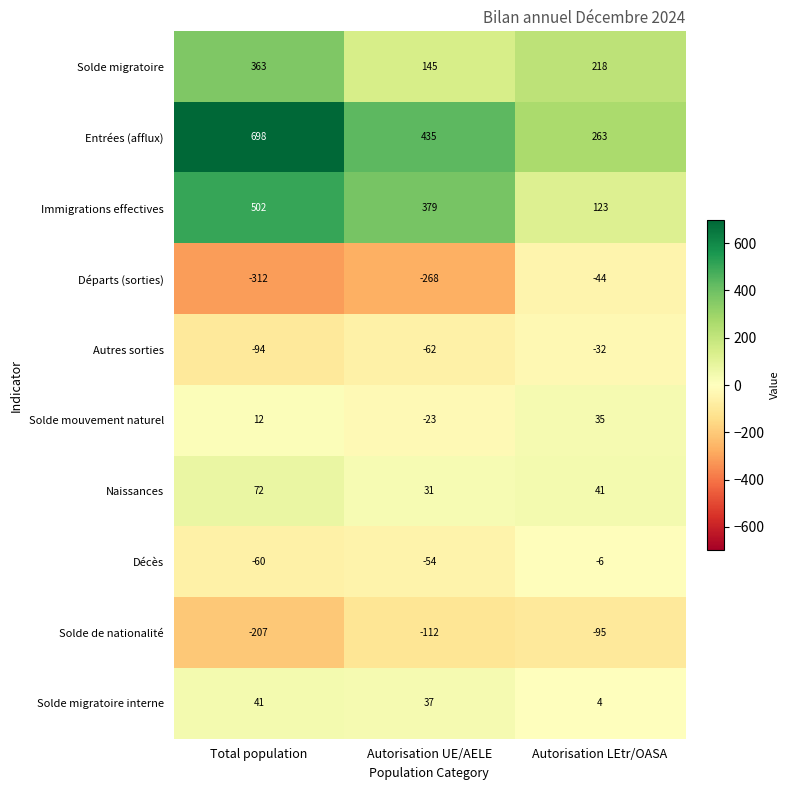

Reading left to right, list all the values displayed in this chart.

Solde migratoire: Total population=363	Autorisation UE/AELE=145	Autorisation LEtr/OASA=218
Entrées (afflux): Total population=698	Autorisation UE/AELE=435	Autorisation LEtr/OASA=263
Immigrations effectives: Total population=502	Autorisation UE/AELE=379	Autorisation LEtr/OASA=123
Départs (sorties): Total population=-312	Autorisation UE/AELE=-268	Autorisation LEtr/OASA=-44
Autres sorties: Total population=-94	Autorisation UE/AELE=-62	Autorisation LEtr/OASA=-32
Solde mouvement naturel: Total population=12	Autorisation UE/AELE=-23	Autorisation LEtr/OASA=35
Naissances: Total population=72	Autorisation UE/AELE=31	Autorisation LEtr/OASA=41
Décès: Total population=-60	Autorisation UE/AELE=-54	Autorisation LEtr/OASA=-6
Solde de nationalité: Total population=-207	Autorisation UE/AELE=-112	Autorisation LEtr/OASA=-95
Solde migratoire interne: Total population=41	Autorisation UE/AELE=37	Autorisation LEtr/OASA=4